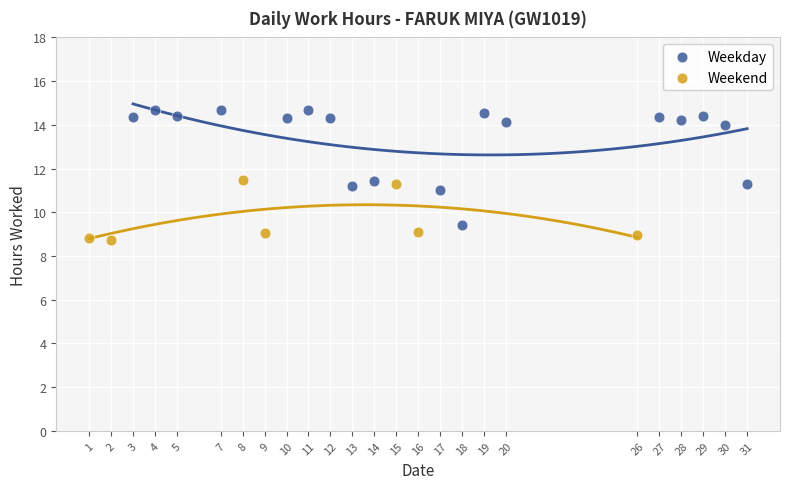

Which series contains the highest Y value?

Weekday